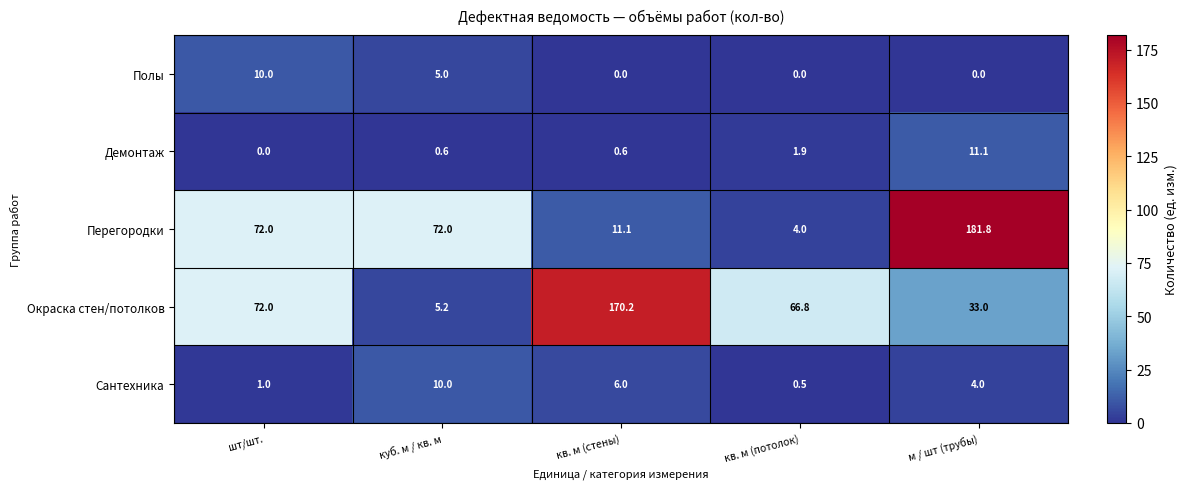

Between шт/шт. and кв. м (стены), which series saw the biggest shift?

Окраска стен/потолков